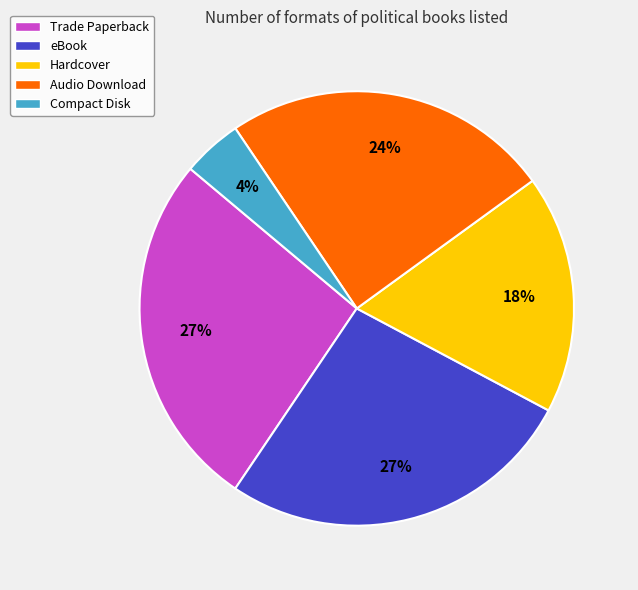

To the nearest percent, what percentage of the pie is Audio Download?

24%